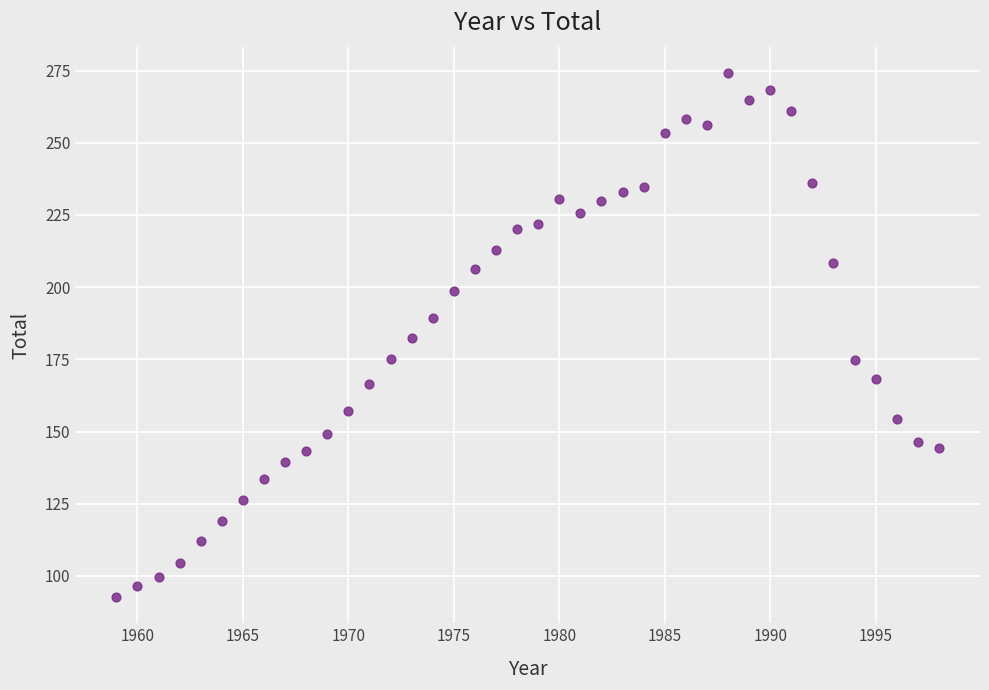

What is the range of X values (max minus min)?

39.0